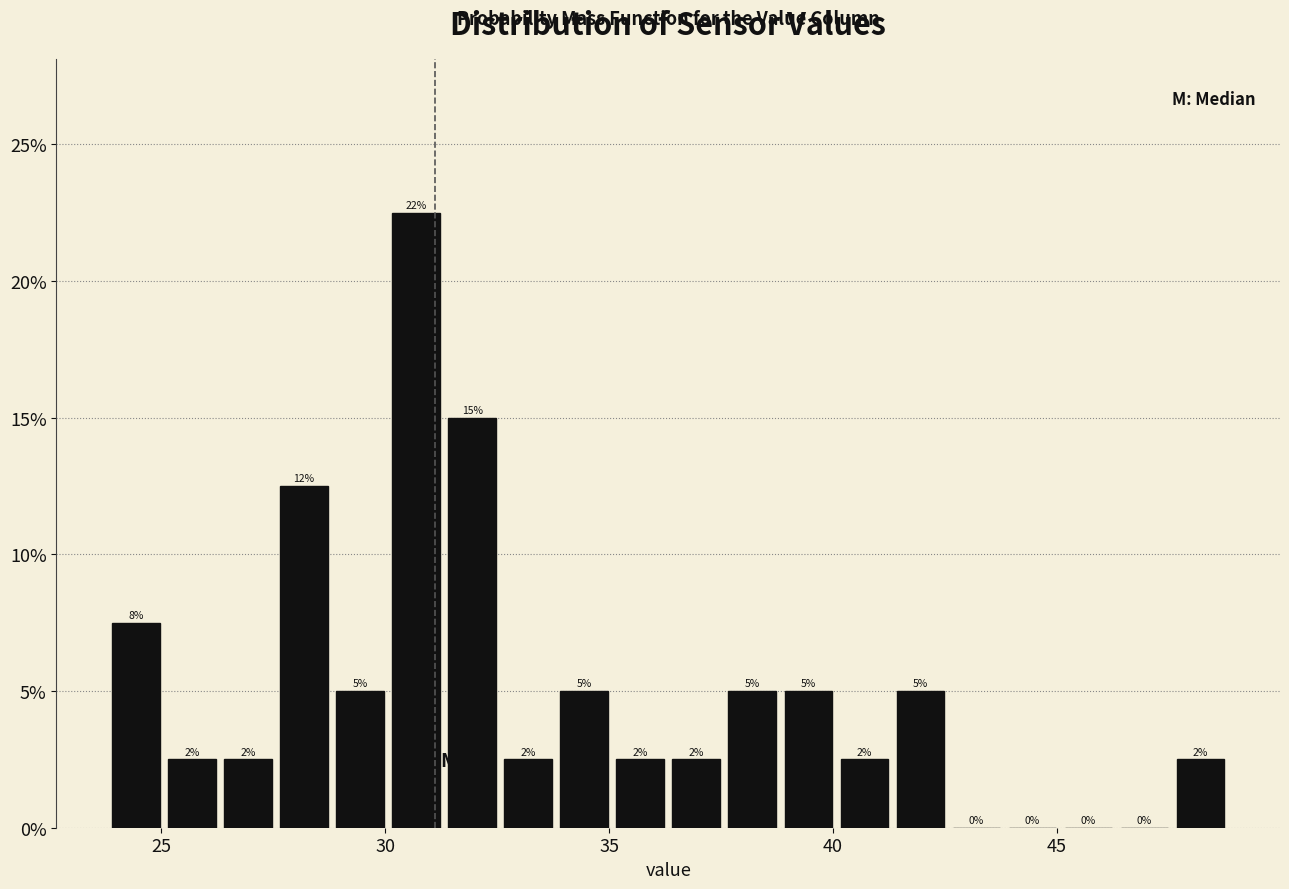

Around what value on the x-axis is the tallest bar? Give the approximate position of its centre, as read against the axis.

30.5